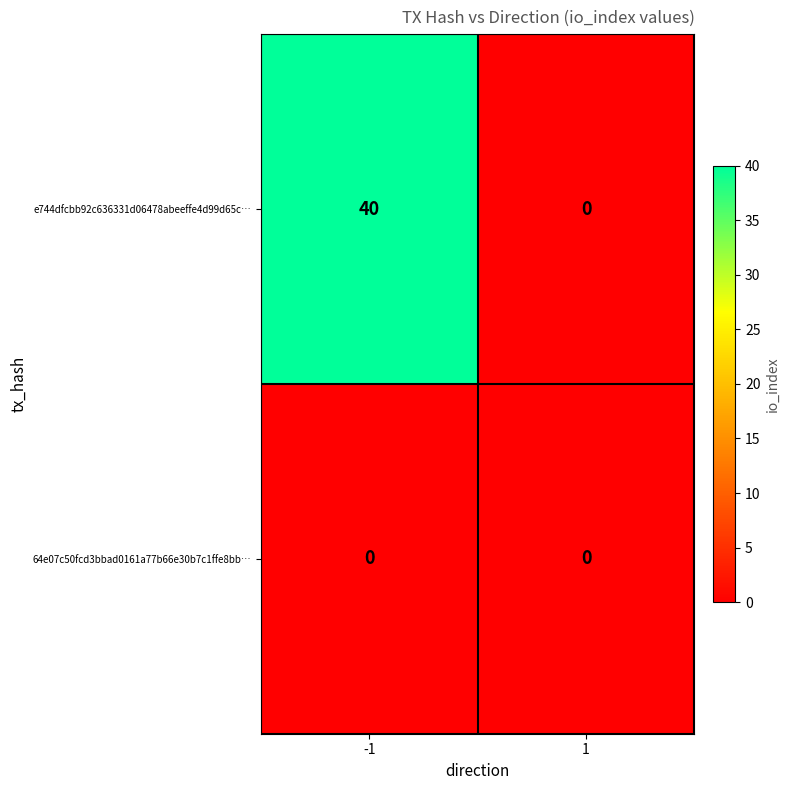

What is the total value across all series at -1?

40